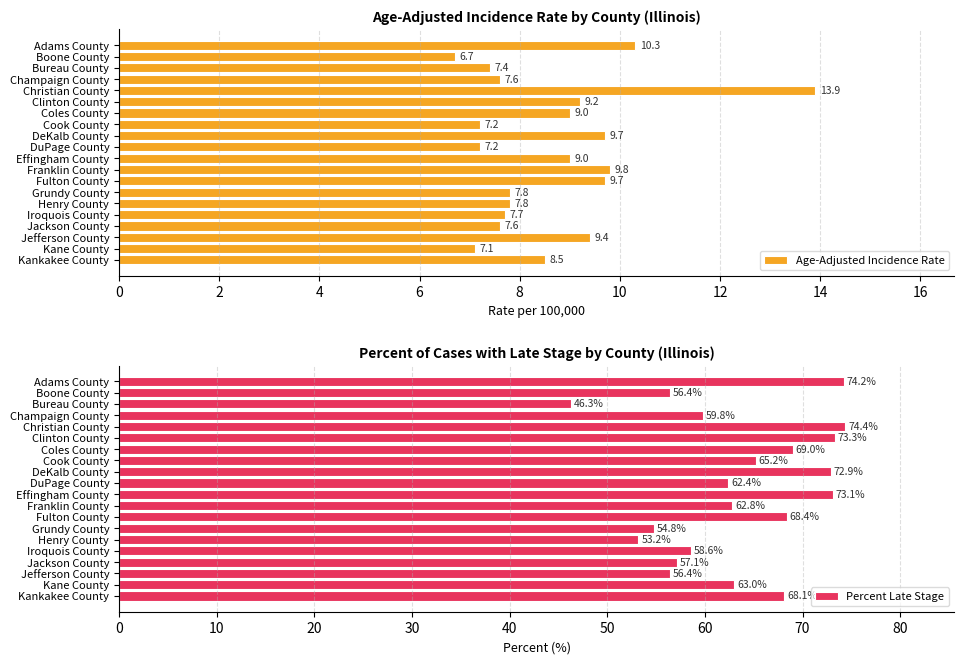

What is the average value of the Percent Late Stage series?

63.5